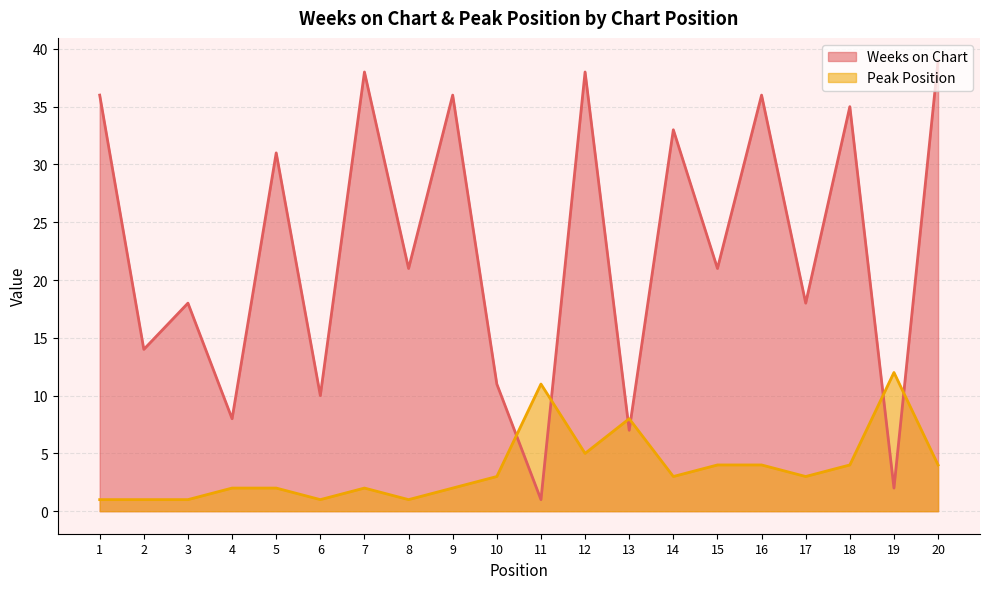

What is the sum of the Weeks on Chart values at 11 and 19?

3